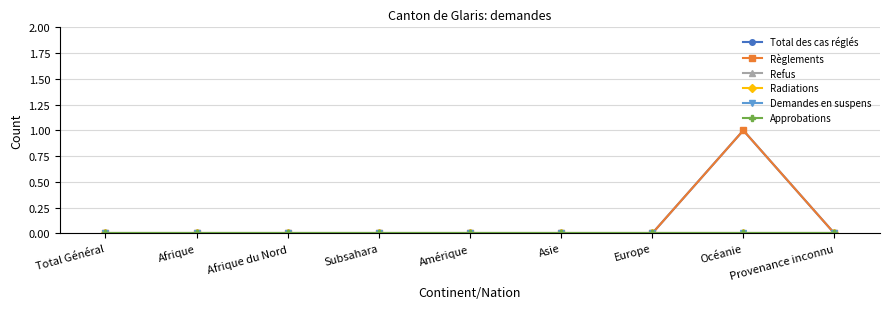

True or false: Radiations has more than 0 interior local peaks.

False